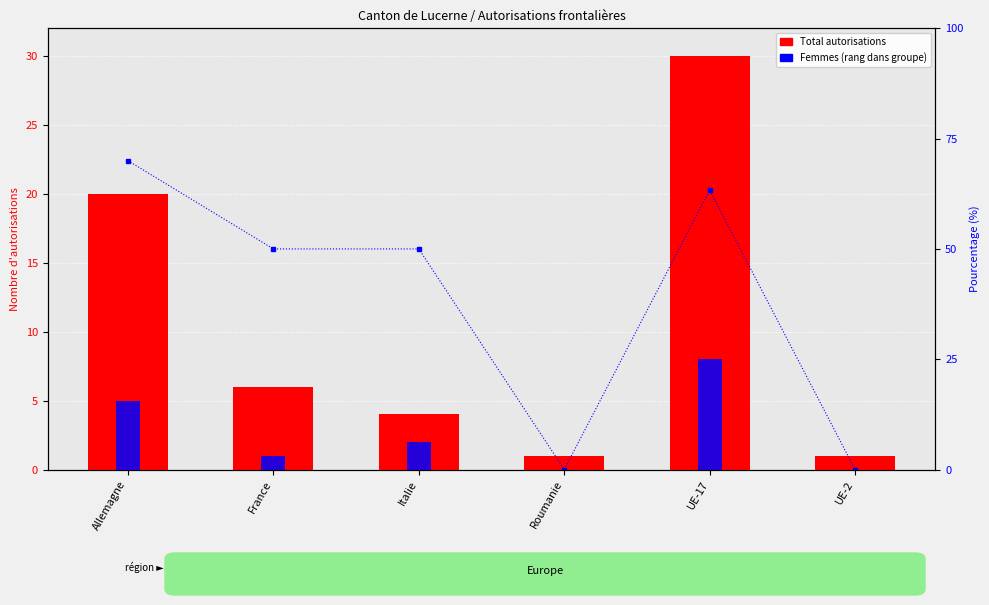

Where does the Femmes series first go above 2?

Allemagne